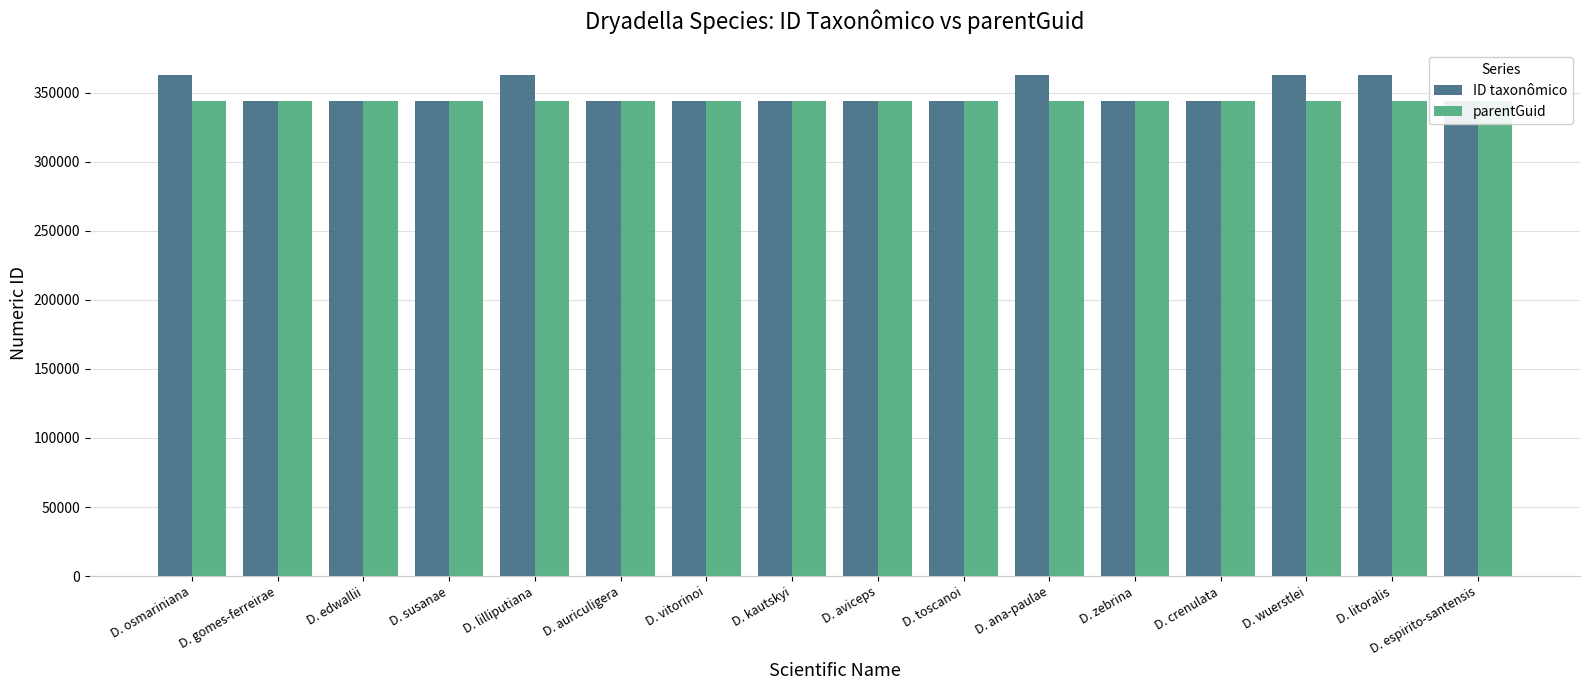

Reading left to right, what are all the values shown in this chart?

ID taxonômico: D. osmariniana=362473	D. gomes-ferreirae=343612	D. edwallii=343605	D. susanae=343617	D. lilliputiana=362465	D. auriculigera=343595	D. vitorinoi=343623	D. kautskyi=343615	D. aviceps=343600	D. toscanoi=343620	D. ana-paulae=362462	D. zebrina=343626	D. crenulata=343603	D. wuerstlei=362477	D. litoralis=362468	D. espirito-santensis=343608
parentGuid: D. osmariniana=343593	D. gomes-ferreirae=343593	D. edwallii=343593	D. susanae=343593	D. lilliputiana=343593	D. auriculigera=343593	D. vitorinoi=343593	D. kautskyi=343593	D. aviceps=343593	D. toscanoi=343593	D. ana-paulae=343593	D. zebrina=343593	D. crenulata=343593	D. wuerstlei=343593	D. litoralis=343593	D. espirito-santensis=343593